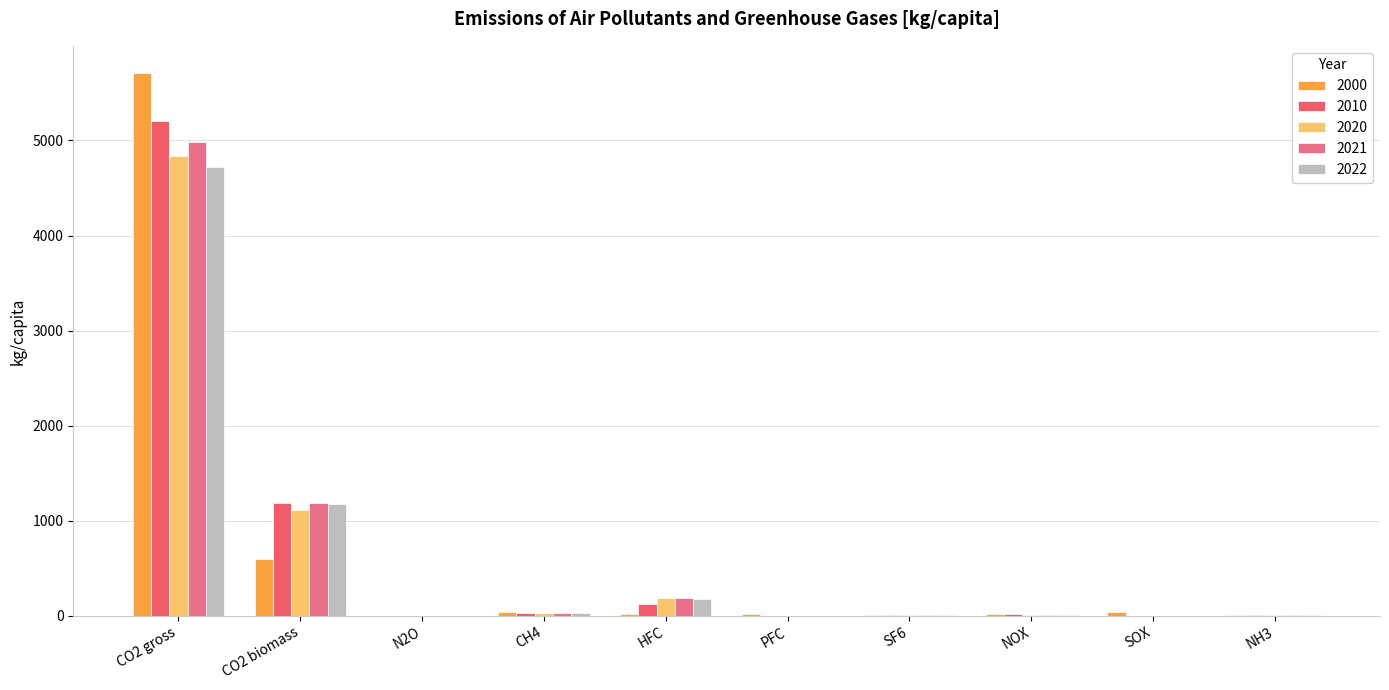

Which series changed the most between CO2 gross and PFC?

2000